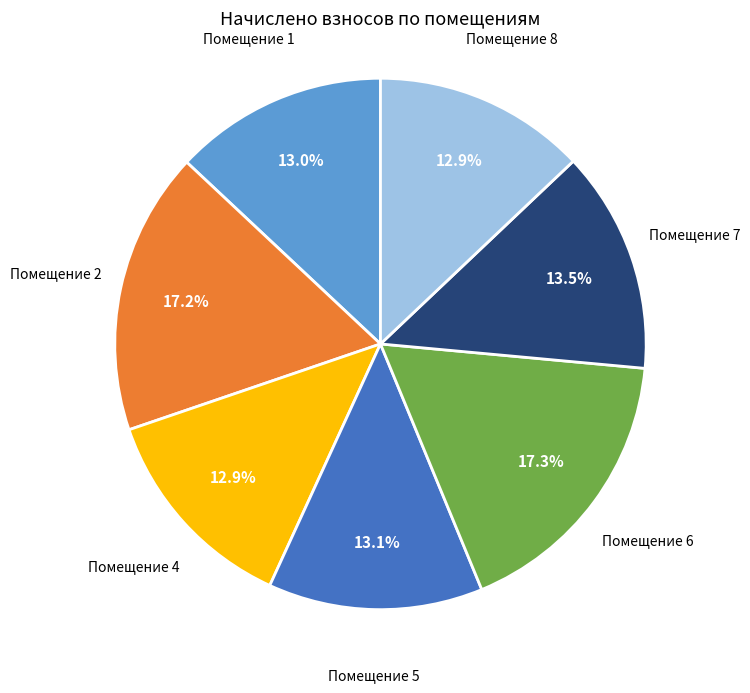

To the nearest percent, what is the average slice percentage?

14%